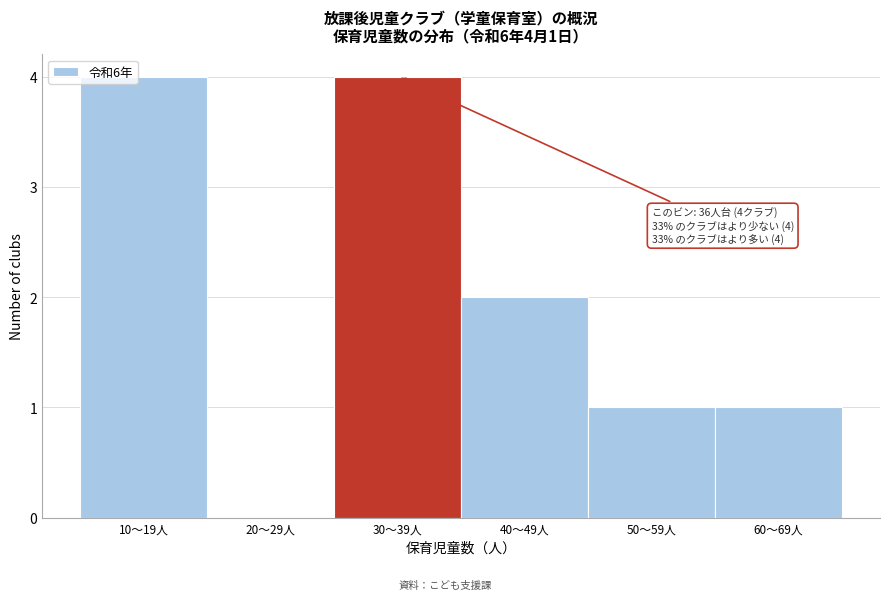

Reading left to right, list all the values displayed in this chart.

10〜19人=4	20〜29人=0	30〜39人=4	40〜49人=2	50〜59人=1	60〜69人=1